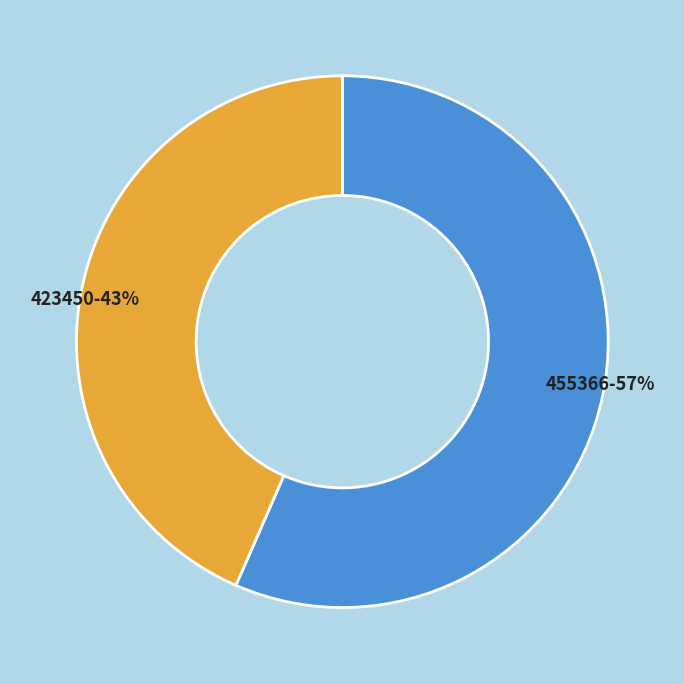

Is it true that 423450 is 55% of the pie?

False